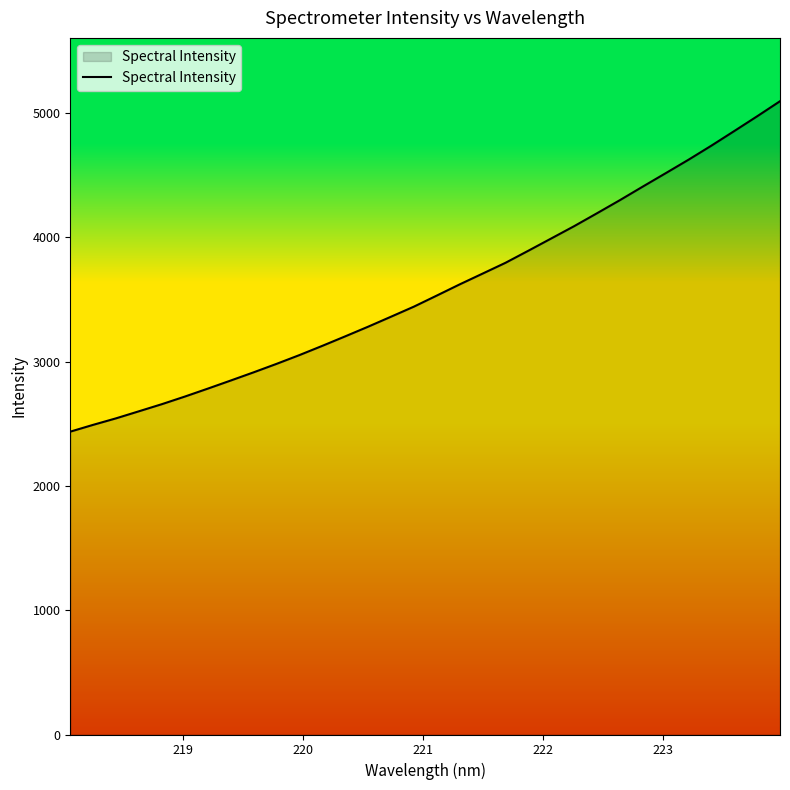

What is the greatest value displayed?

5095.1